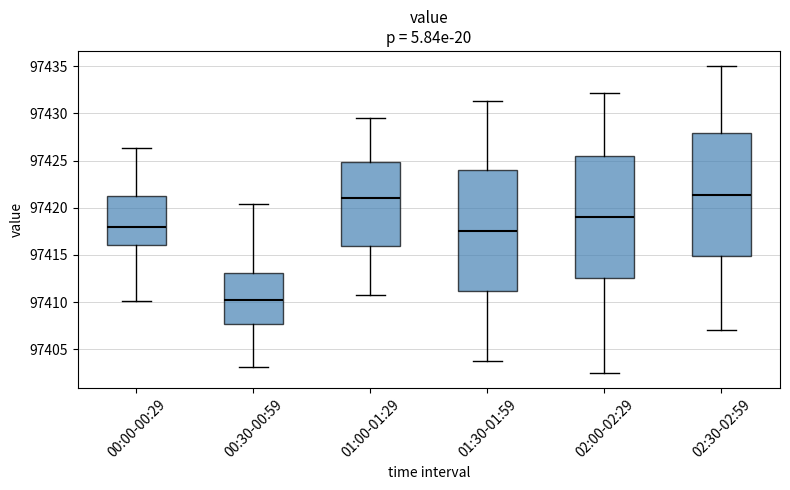

Reading left to right, read every box against the y-axis: the position of its median line, the range the box covers, and the ends of its whiskers. The values are not printed on the chart, so give them approximately, as read against the axis.

00:00-00:29: median 97418.0, box 97416.0 to 97421.5, whiskers 97410.0 to 97426.5
00:30-00:59: median 97410.5, box 97407.5 to 97413.0, whiskers 97403.0 to 97420.5
01:00-01:29: median 97421.0, box 97416.0 to 97425.0, whiskers 97410.5 to 97429.5
01:30-01:59: median 97417.5, box 97411.0 to 97424.0, whiskers 97403.5 to 97431.5
02:00-02:29: median 97419.0, box 97412.5 to 97425.5, whiskers 97402.5 to 97432.0
02:30-02:59: median 97421.5, box 97415.0 to 97428.0, whiskers 97407.0 to 97435.0